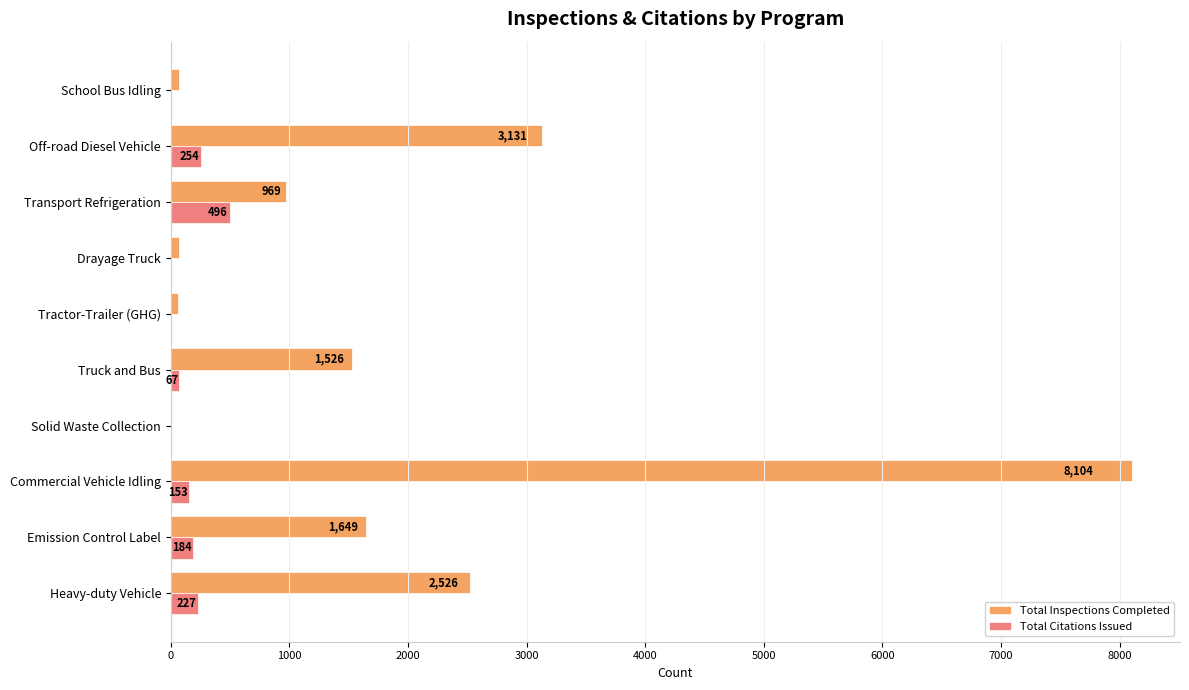

Count the number of data series in this chart.

2